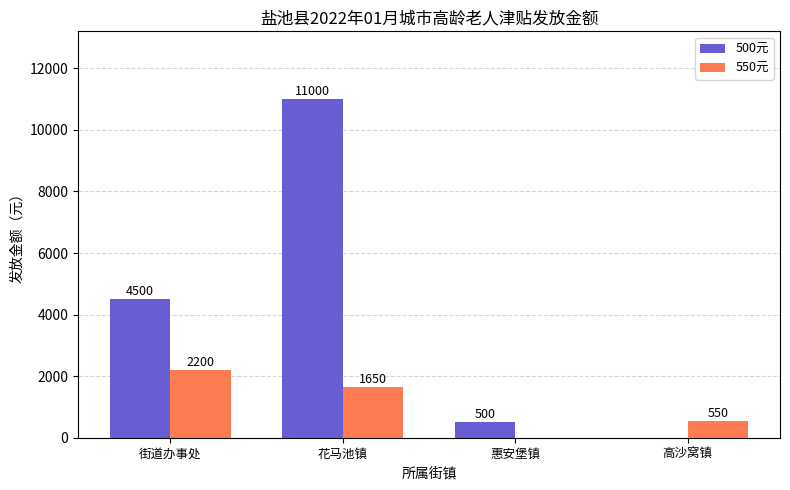

Which series has the largest range (max minus min)?

500元